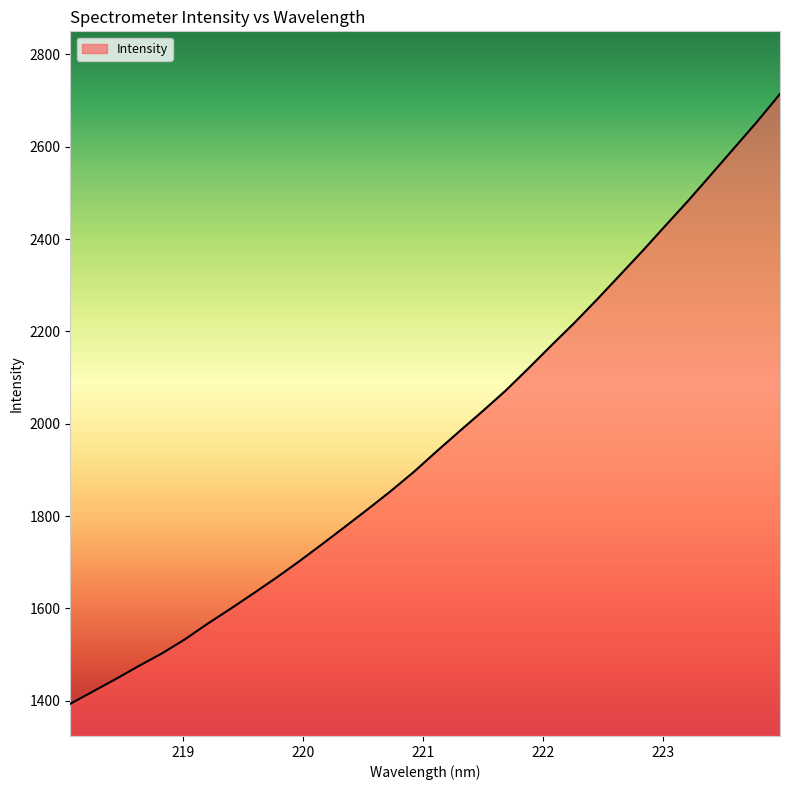

What is the difference between the maximum and minimum values?

1320.8